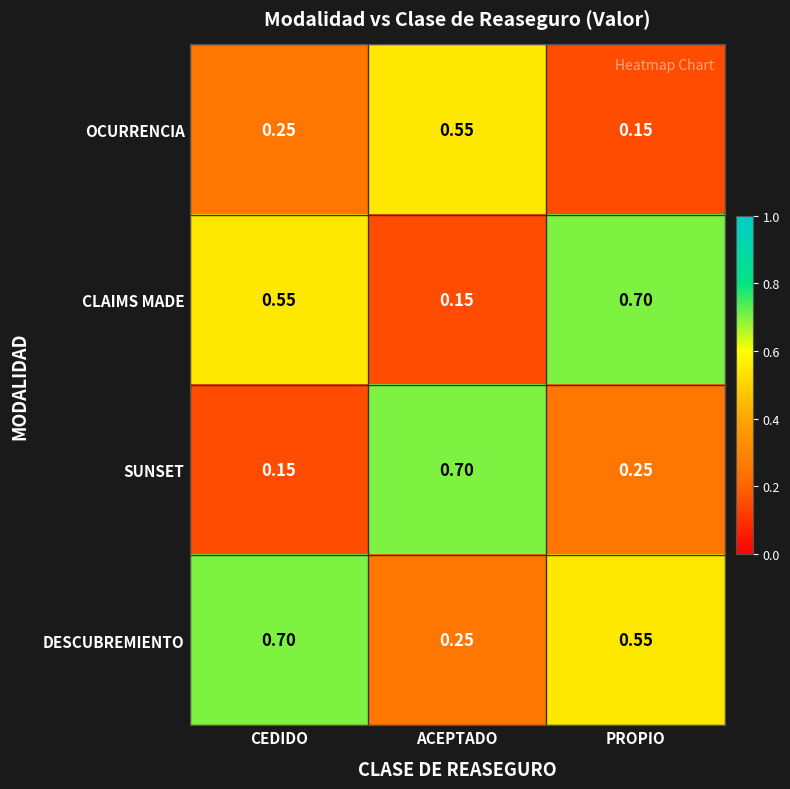

At PROPIO, list the series in order from largest to smallest.

CLAIMS MADE, DESCUBREMIENTO, SUNSET, OCURRENCIA